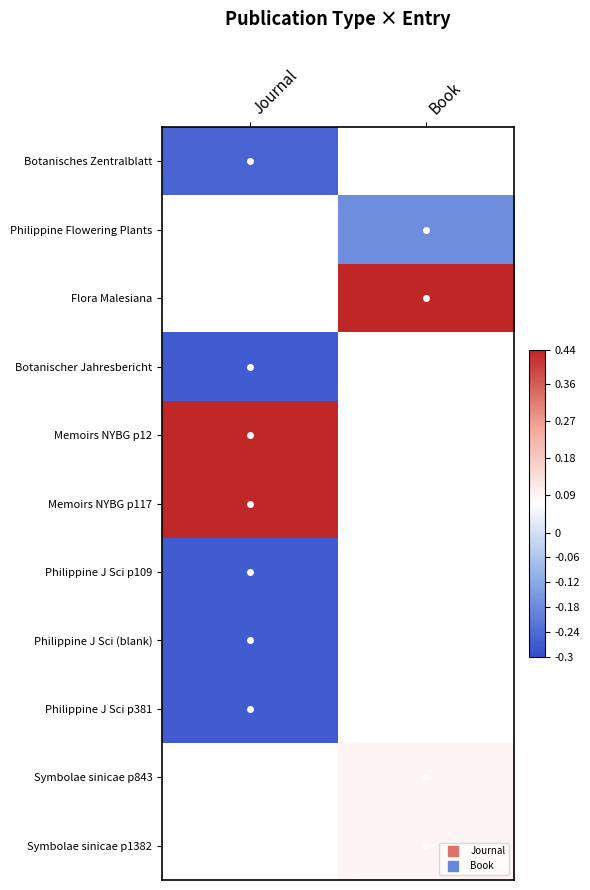

Between Book and Journal, which is larger?

Journal